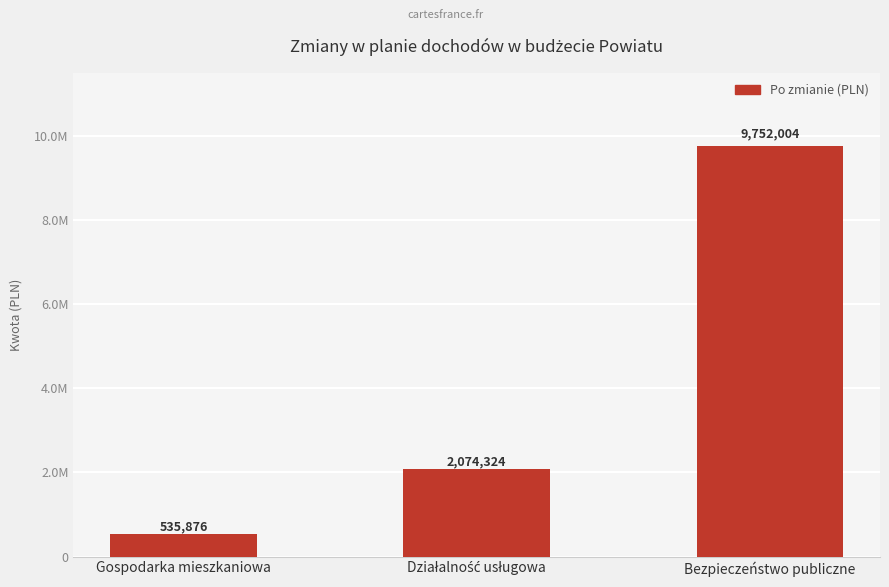

What is the maximum value shown in the chart?

9752004.2